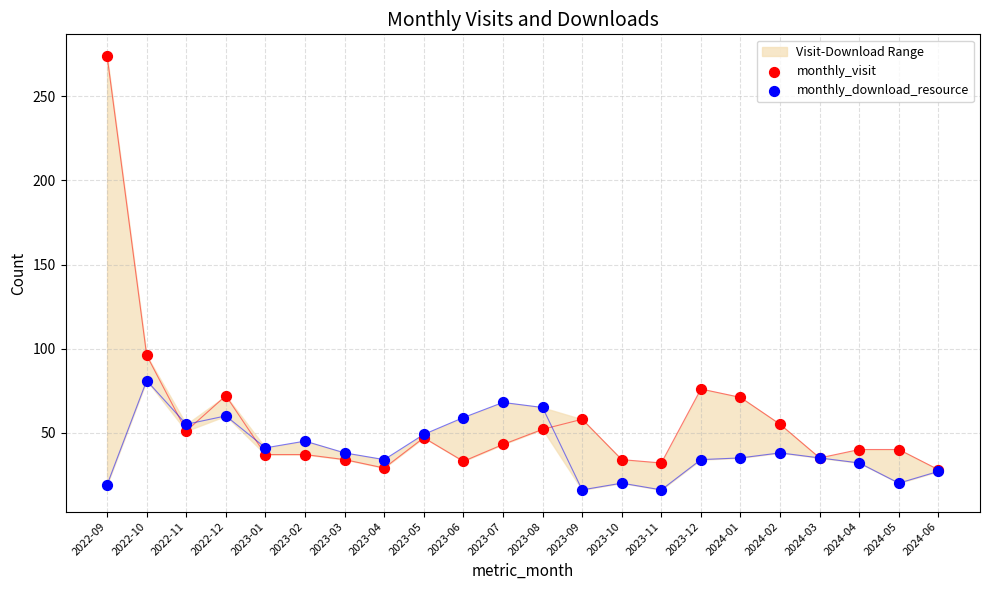

Which series has the largest Y range (max minus min)?

monthly_visit